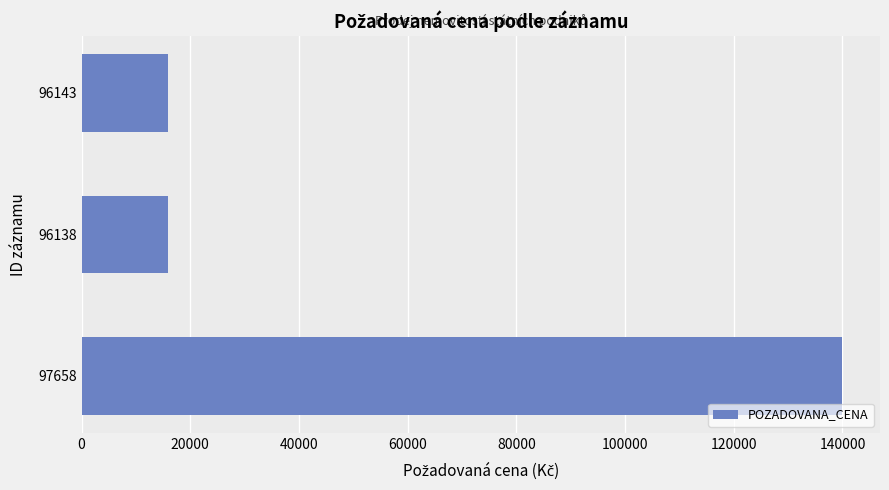

Count the number of data series in this chart.

1